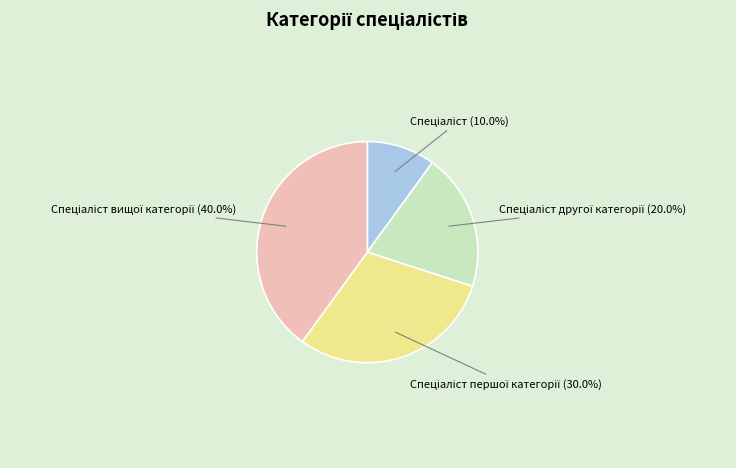

Is there a majority slice in this chart?

No